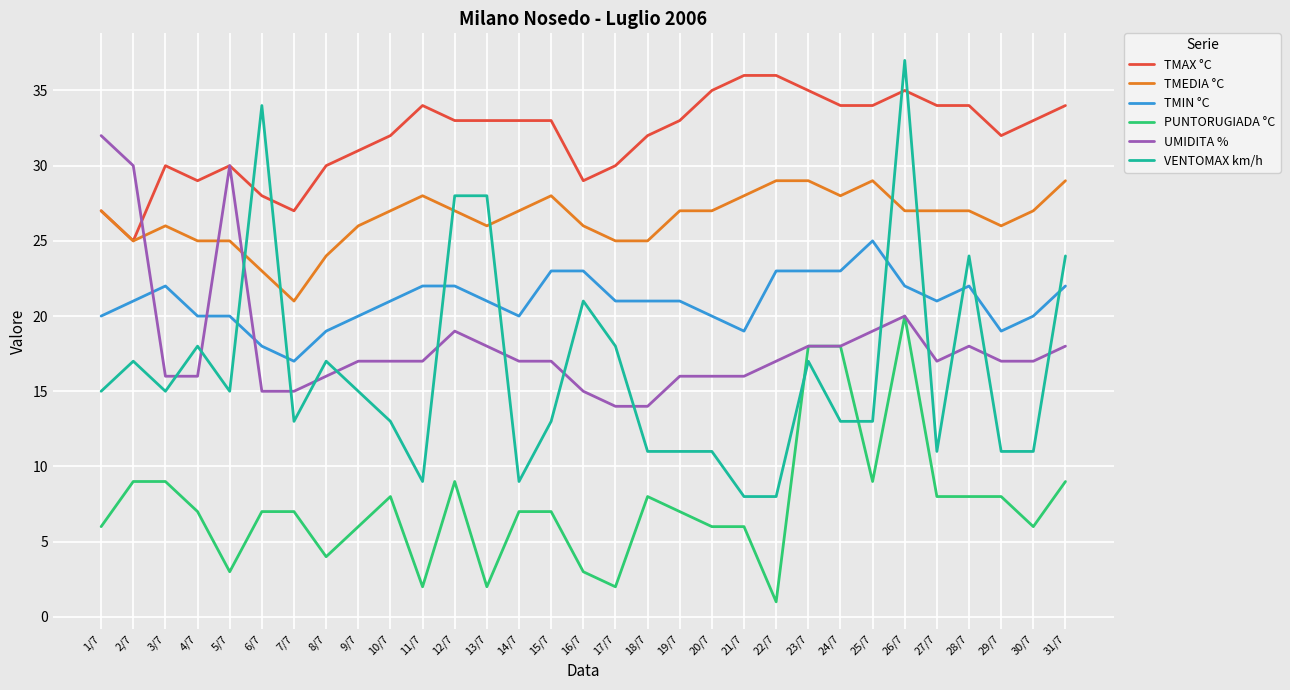

True or false: TMIN °C and TMEDIA °C intersect in this chart.

False